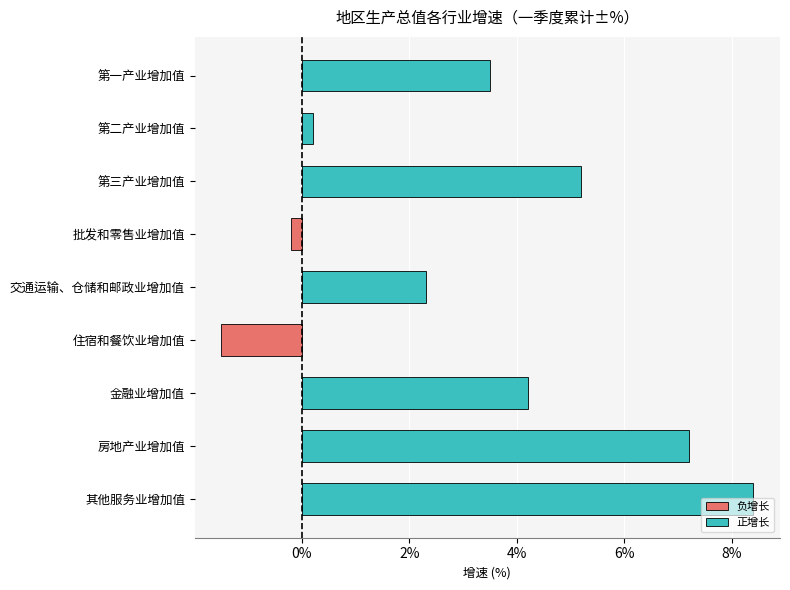

Are the bars grouped side by side (vs. stacked)?

No